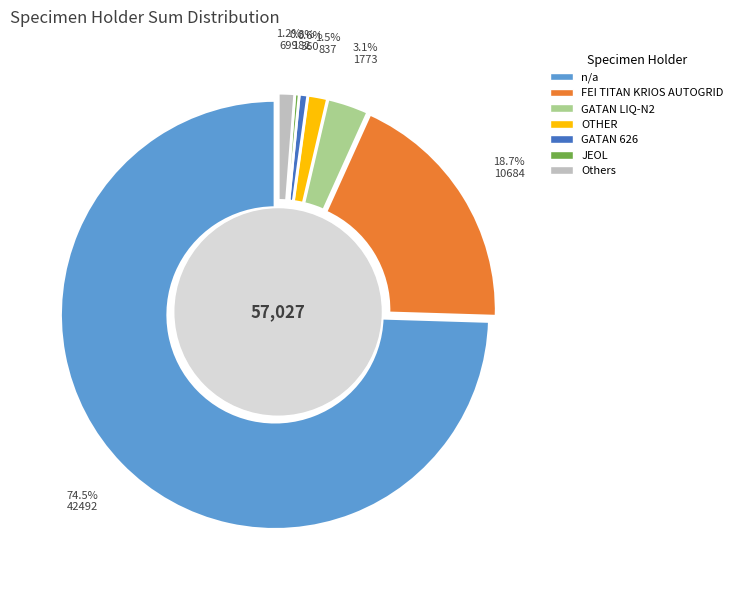

Is it true that FEI POLARA CARTRIDGE SYSTEM is 0% of the pie?

True